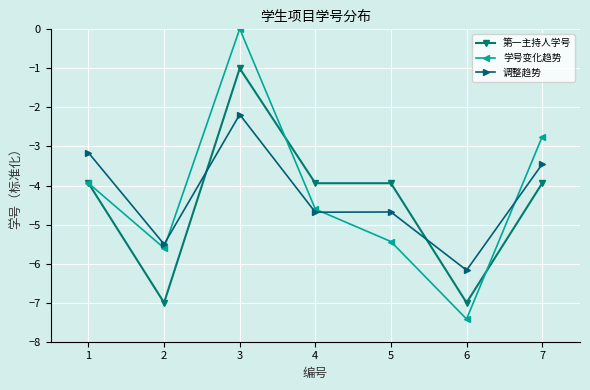

True or false: 学号变化趋势 and 第一主持人学号 intersect in this chart.

True